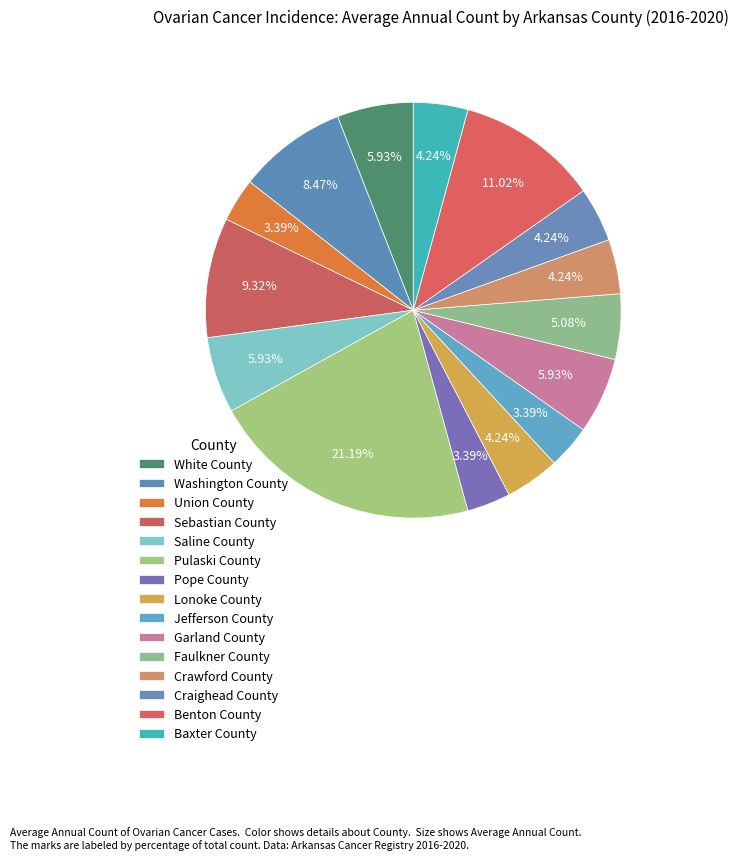

Count the number of slices in the pie.

15